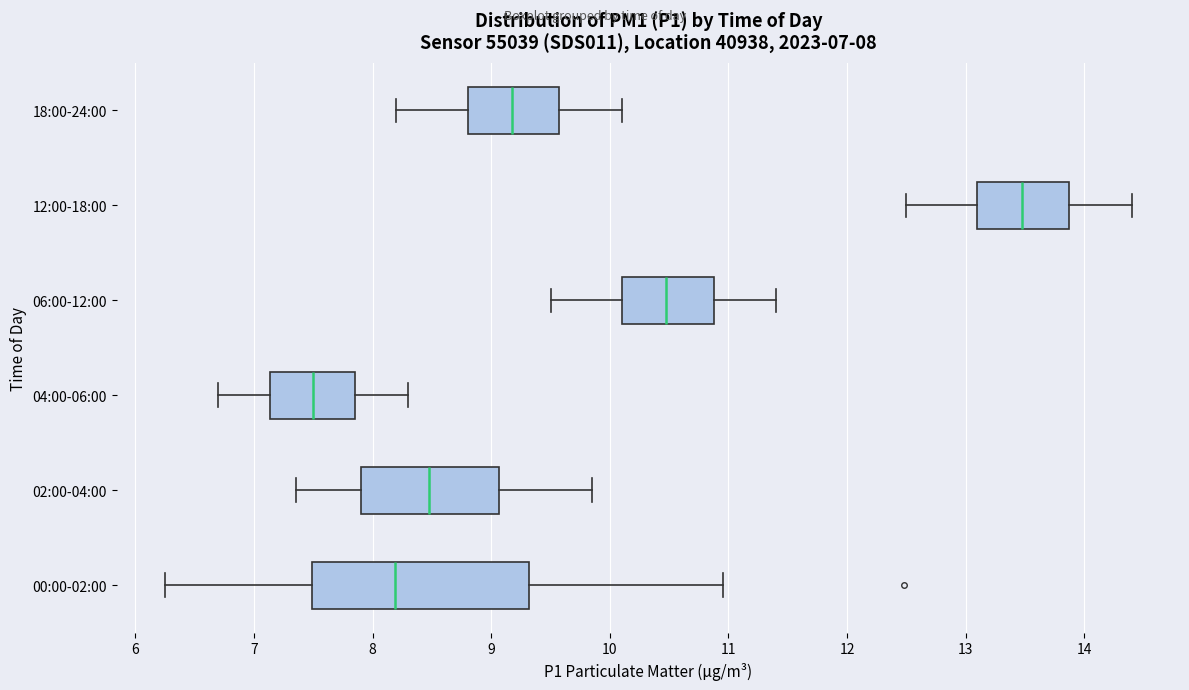

Comparing the boxes themselves (not the whiskers), which one is the widest?

00:00-02:00